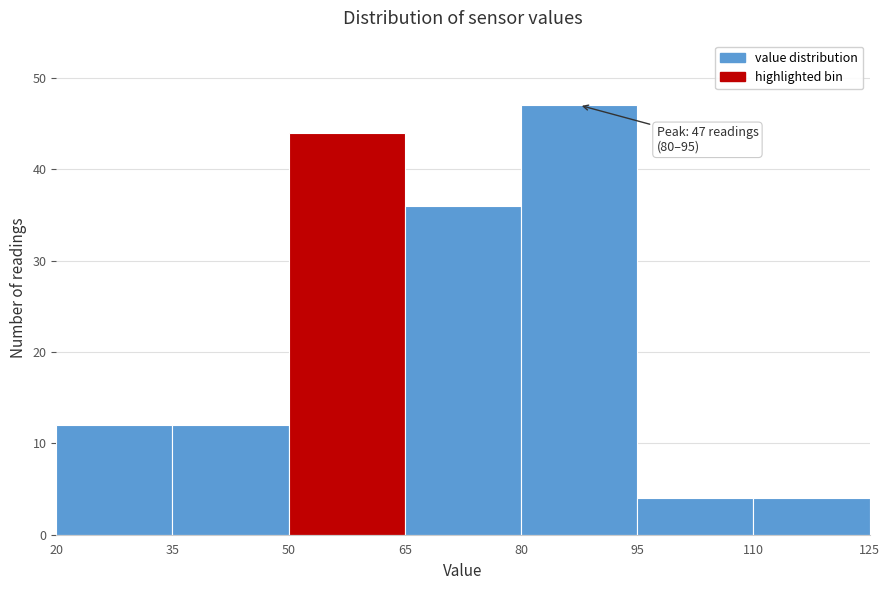

Which range on the x-axis has the tallest bar?

80 to 95